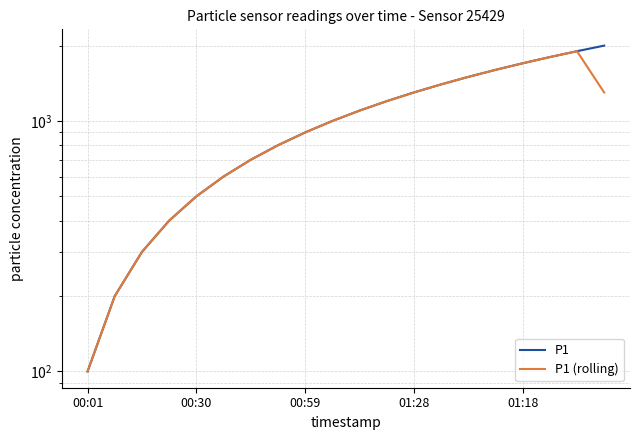

What is the value of the P1 point at the 20th from the left?

1999.9